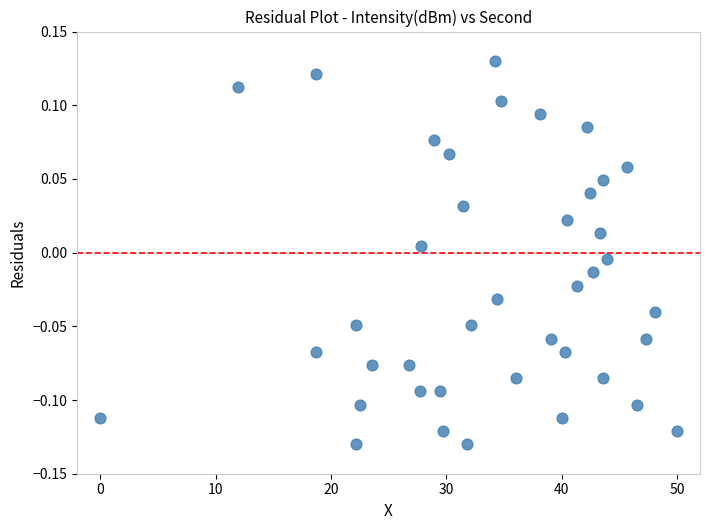

What is the range of Y values (max minus min)?

0.3